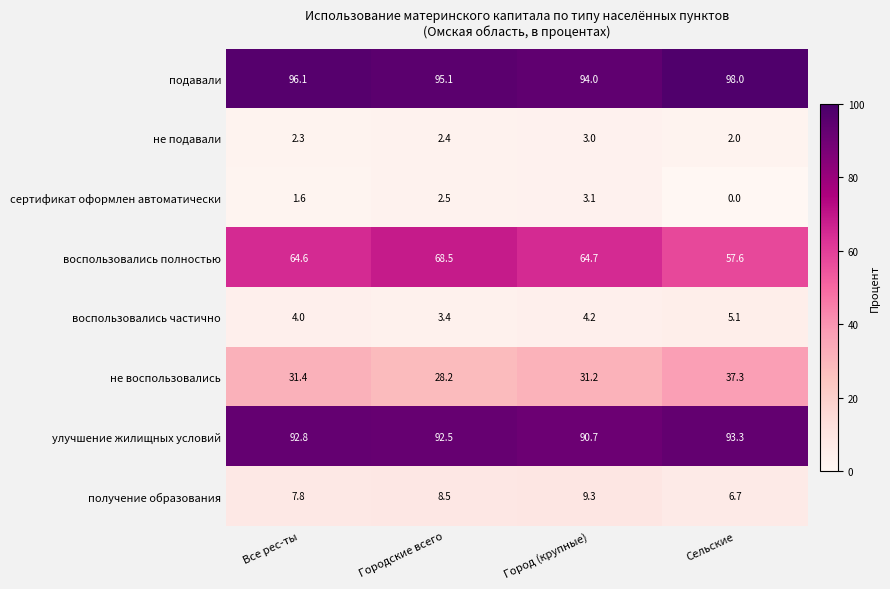

What is the spread (max minus min) of values at Сельские?

98.0